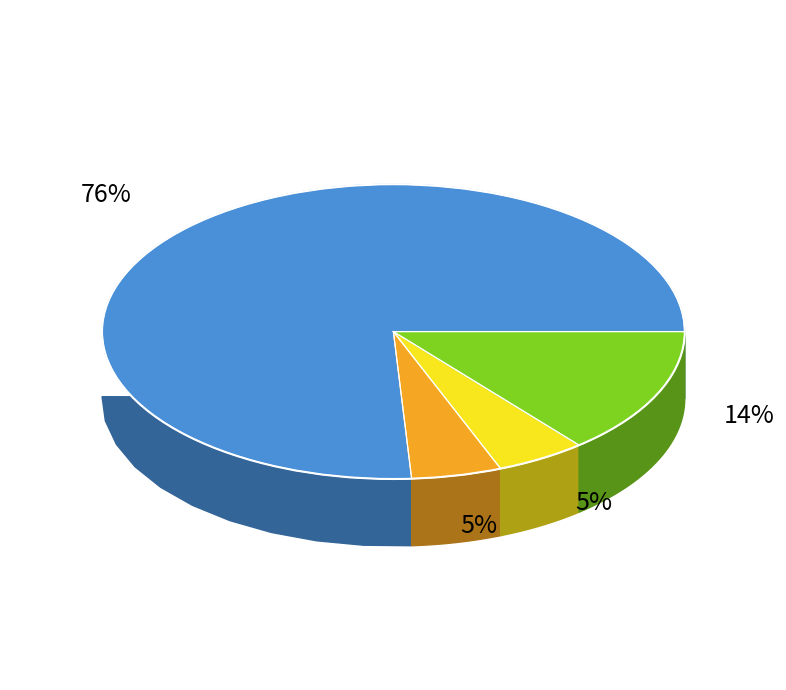

Does Article represent more than half of the total?

Yes